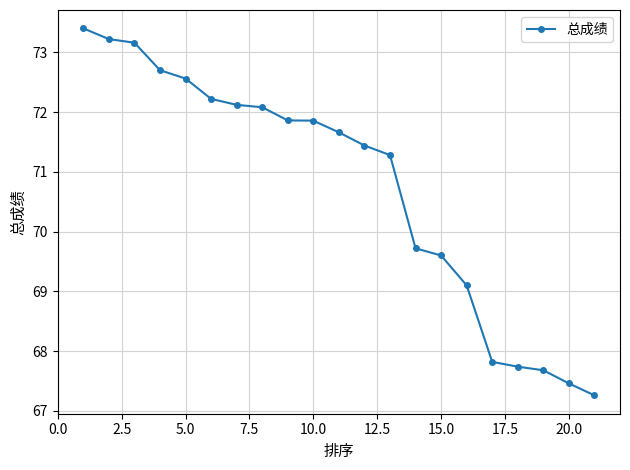

What is the minimum value shown in the chart?

67.3